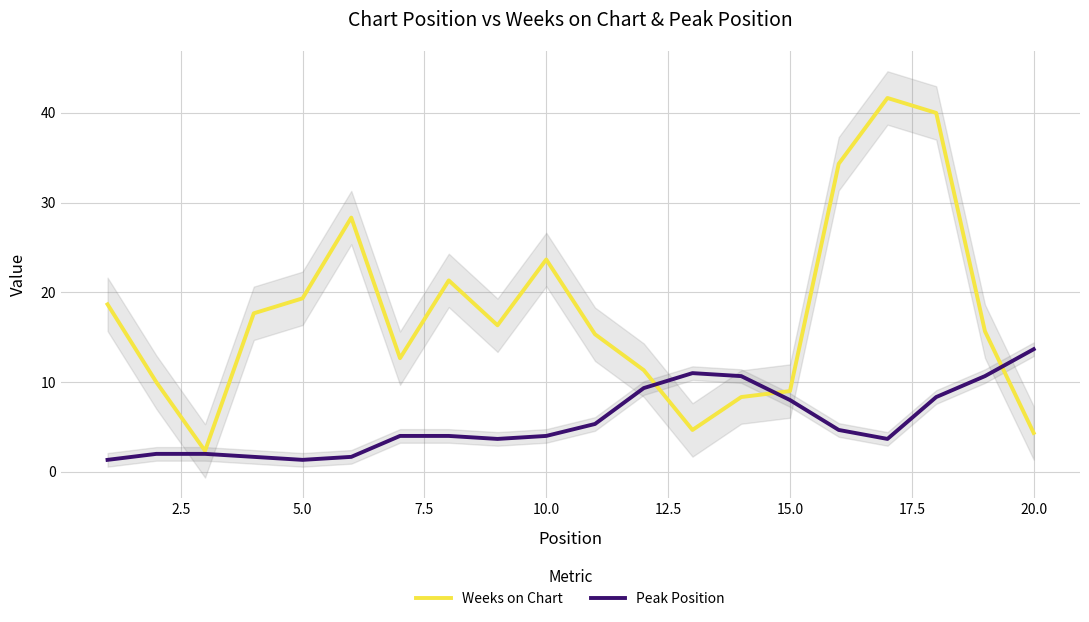

In Peak Position, how many points are higher than both neighbors (excluding endpoints)?

3